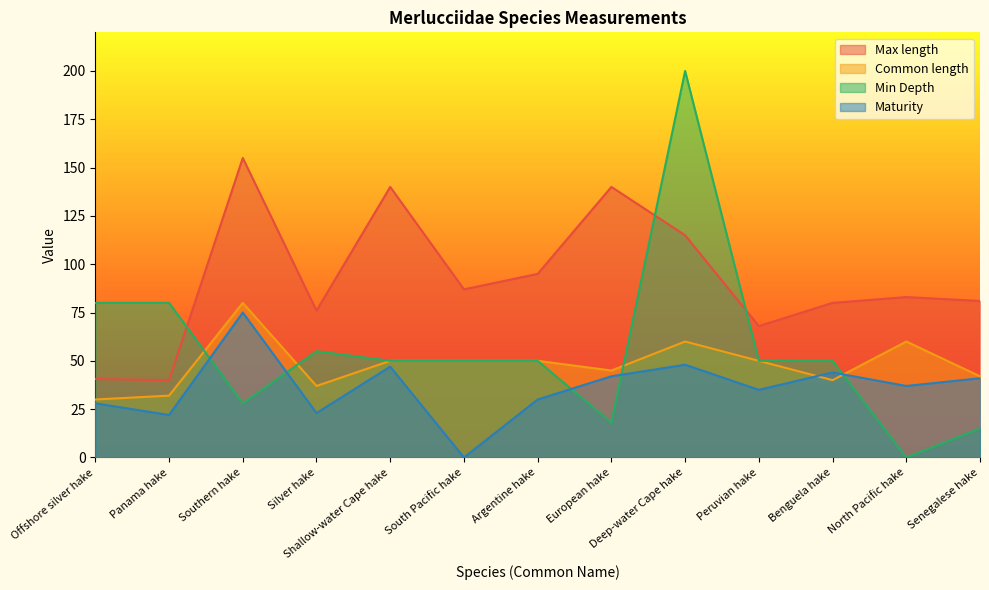

What position from the right is Offshore silver hake?

13